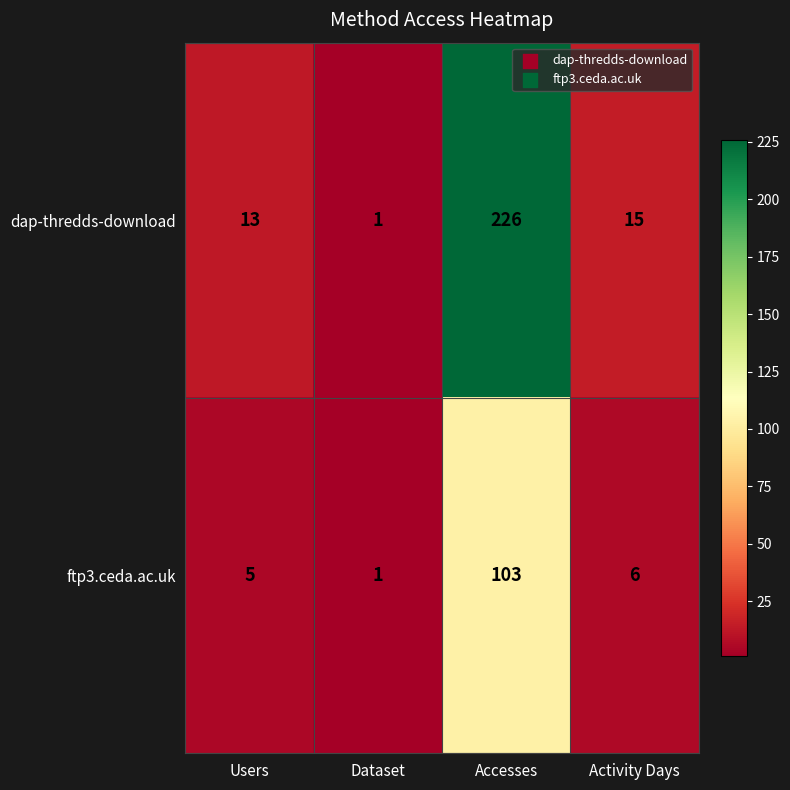

What is the total value across all series at Dataset?

2